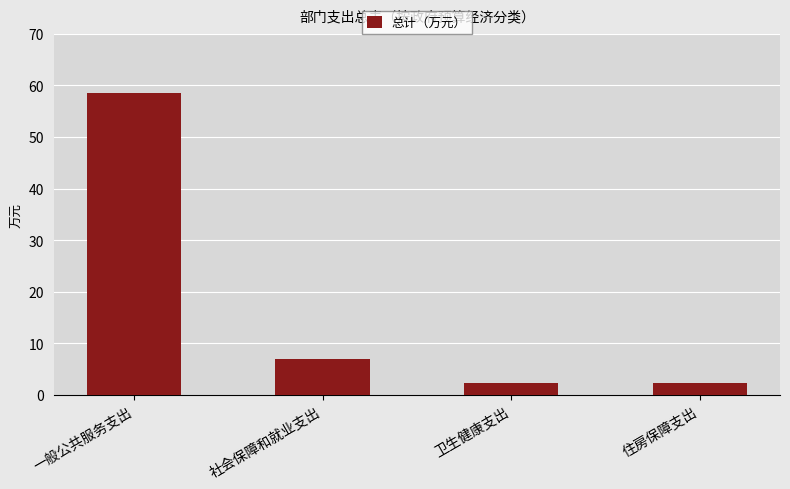

True or false: the data shows 6.9 at 社会保障和就业支出.

True